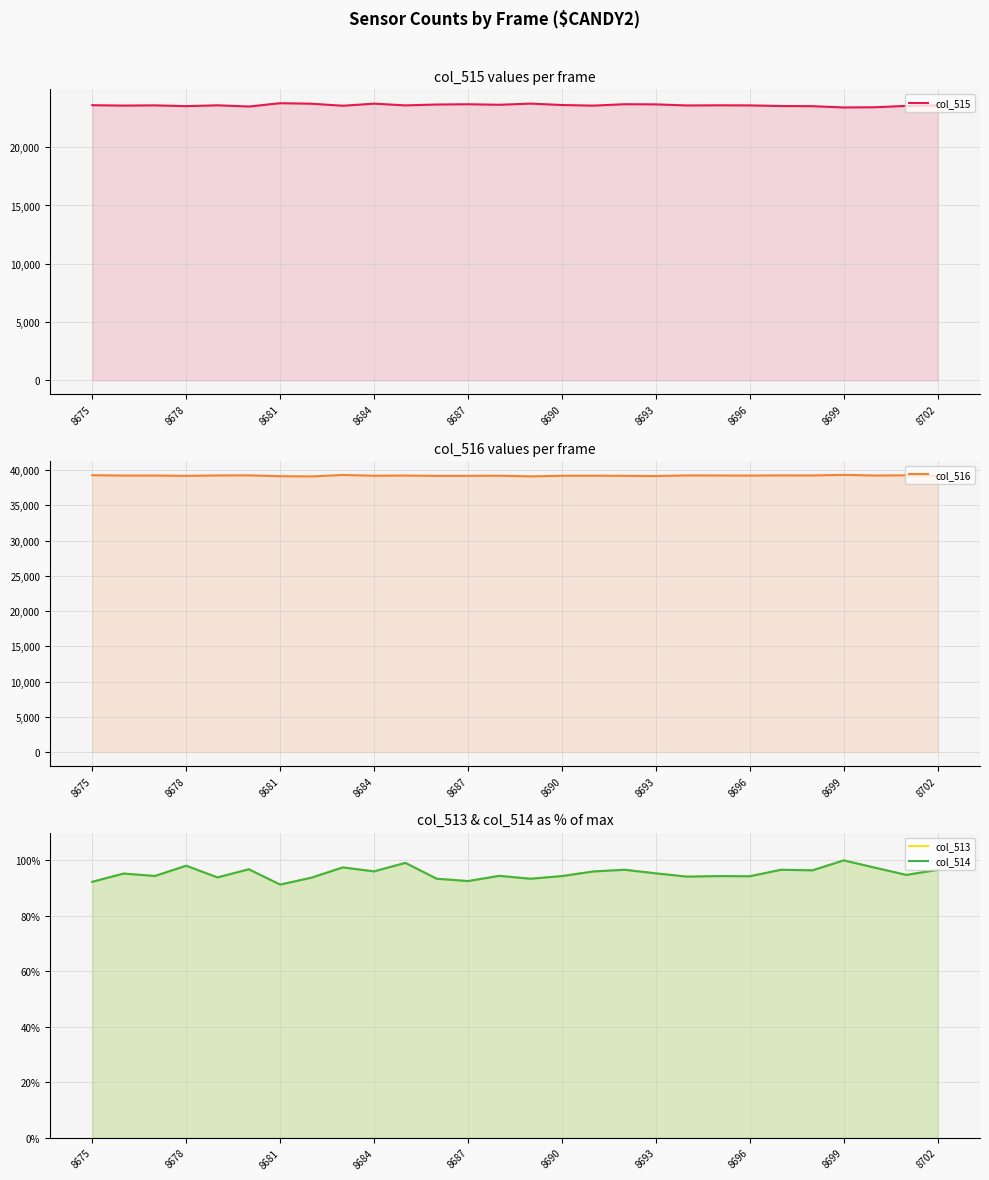

True or false: col_515 and col_513 intersect in this chart.

False